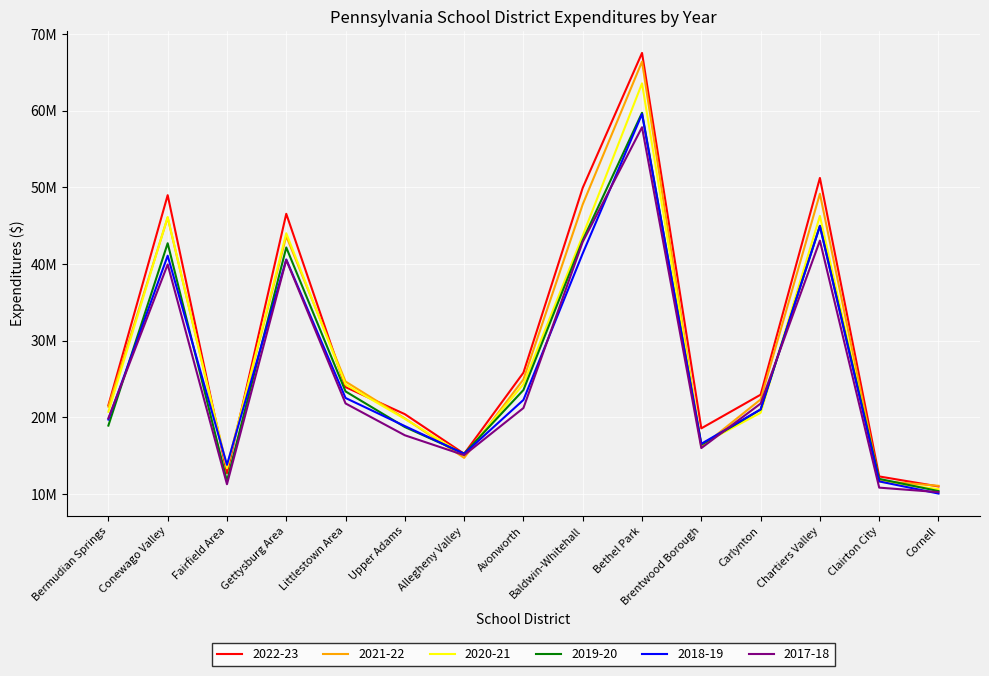

True or false: 2019-20 and 2018-19 cross at least once.

True